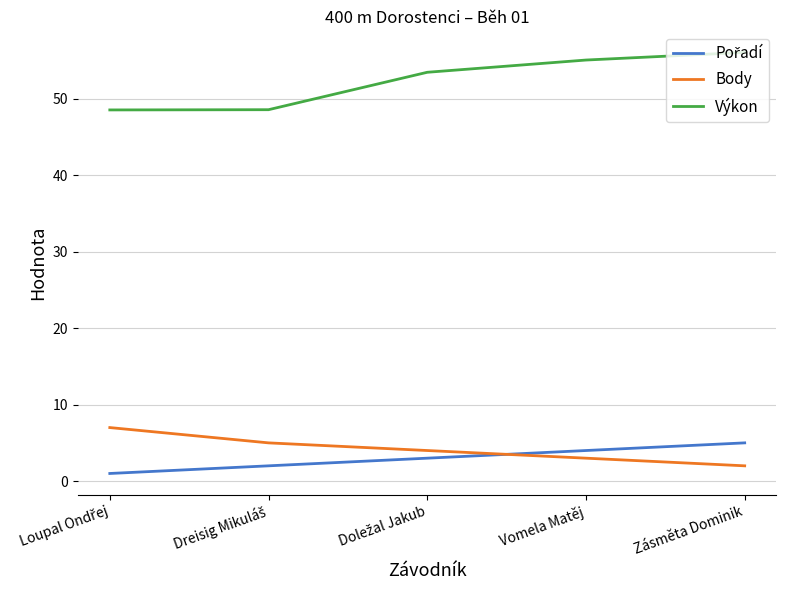

True or false: Výkon has a value of 56.0 at Zásměta Dominik.

True